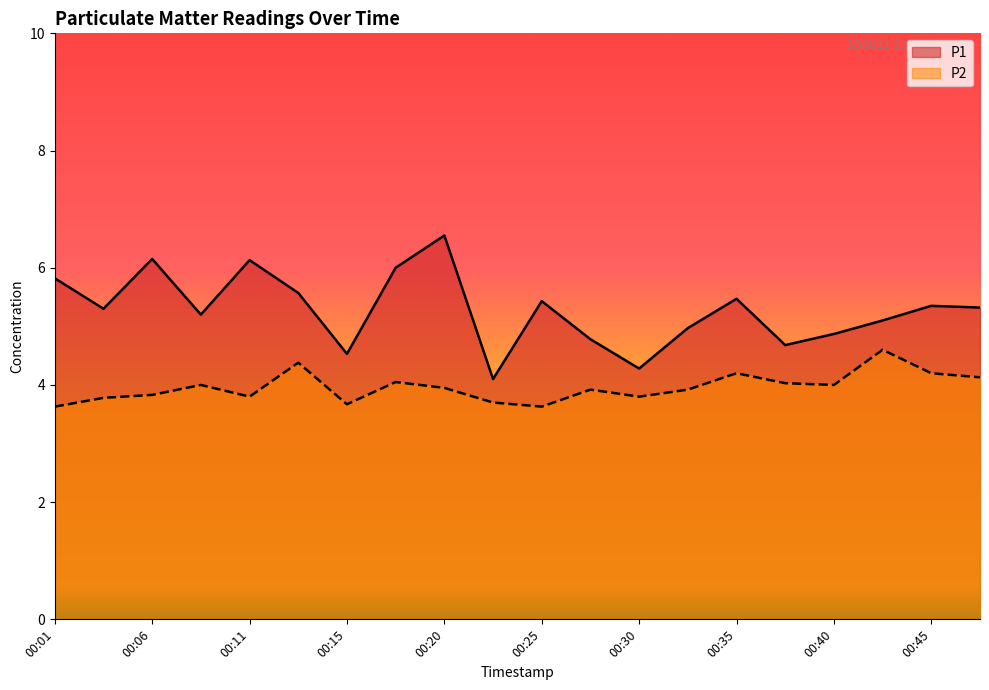

True or false: P1 has a value of 1.6 at 00:11.

False